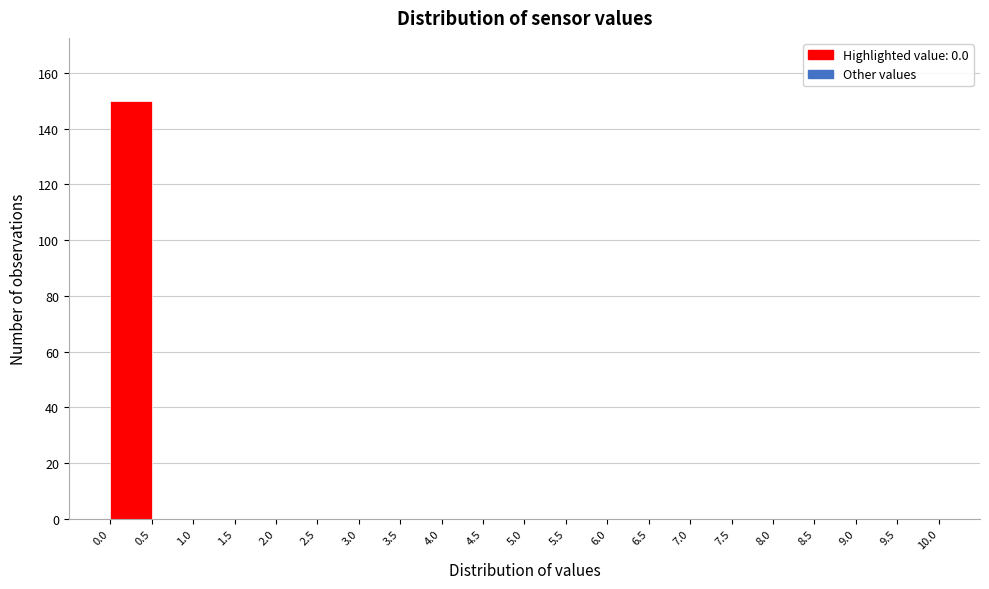

What is the height of the bar covering 0.0 to 0.5 on the x-axis? The values are not printed on the chart, so give them approximately, as read against the axis.

150